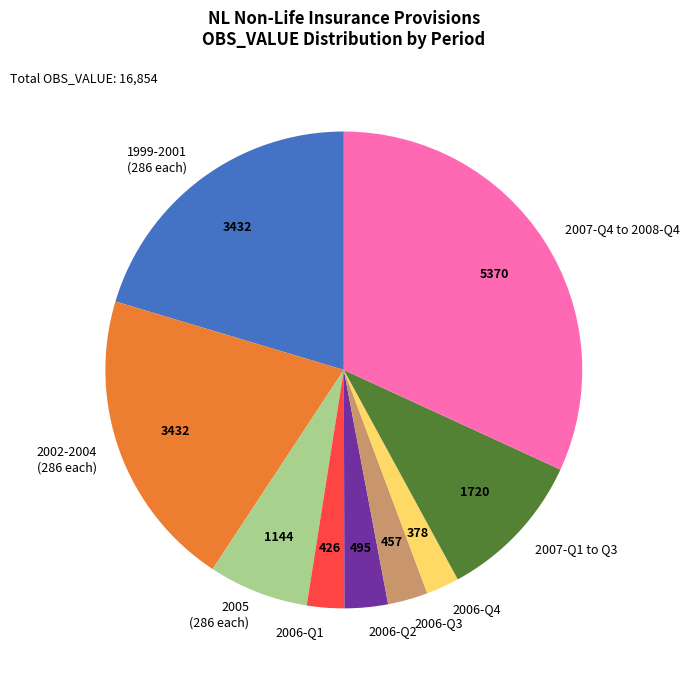

Between 1999-2001 (286 each) and 2006-Q2, which is larger?

1999-2001 (286 each)